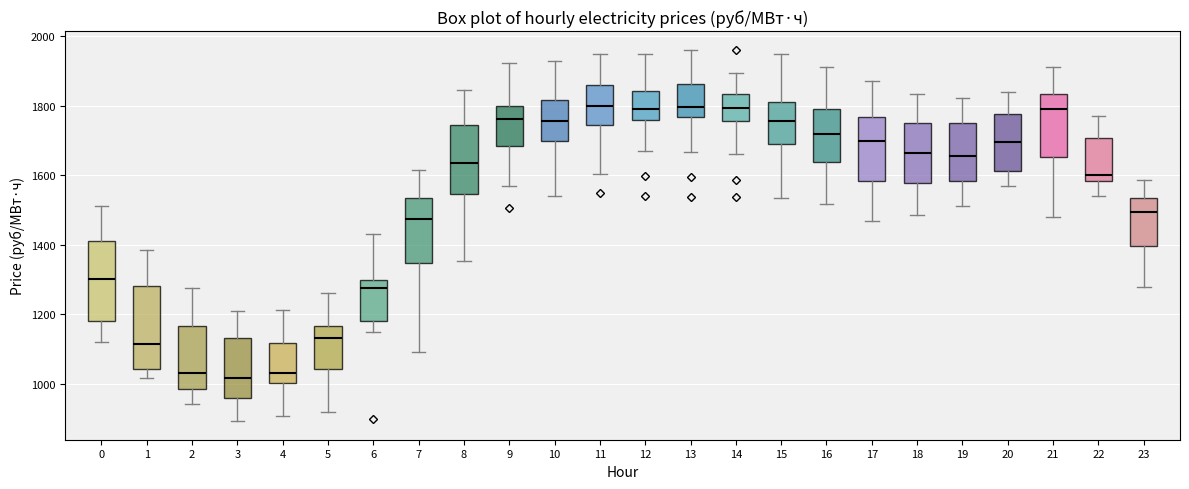

Where is the upper edge of the box at x = 6 on the y-axis? The values are not printed on the chart, so give them approximately, as read against the axis.

1300